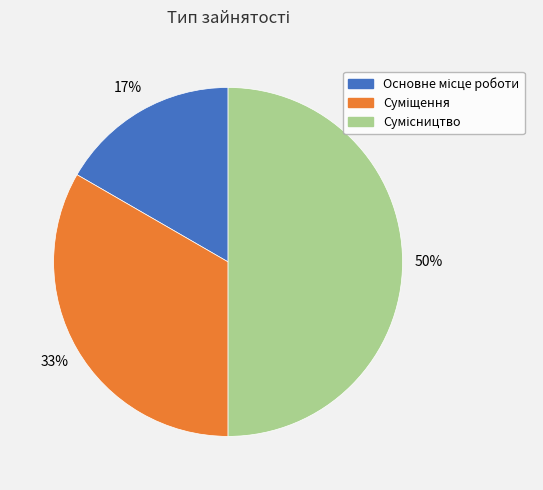

How many segments does this pie chart have?

3